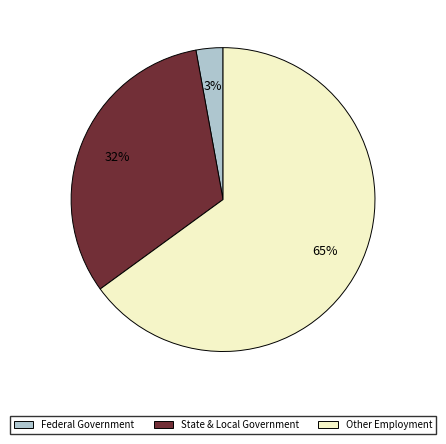

To the nearest percent, what is the difference between the largest and smallest slice percentages?

62%